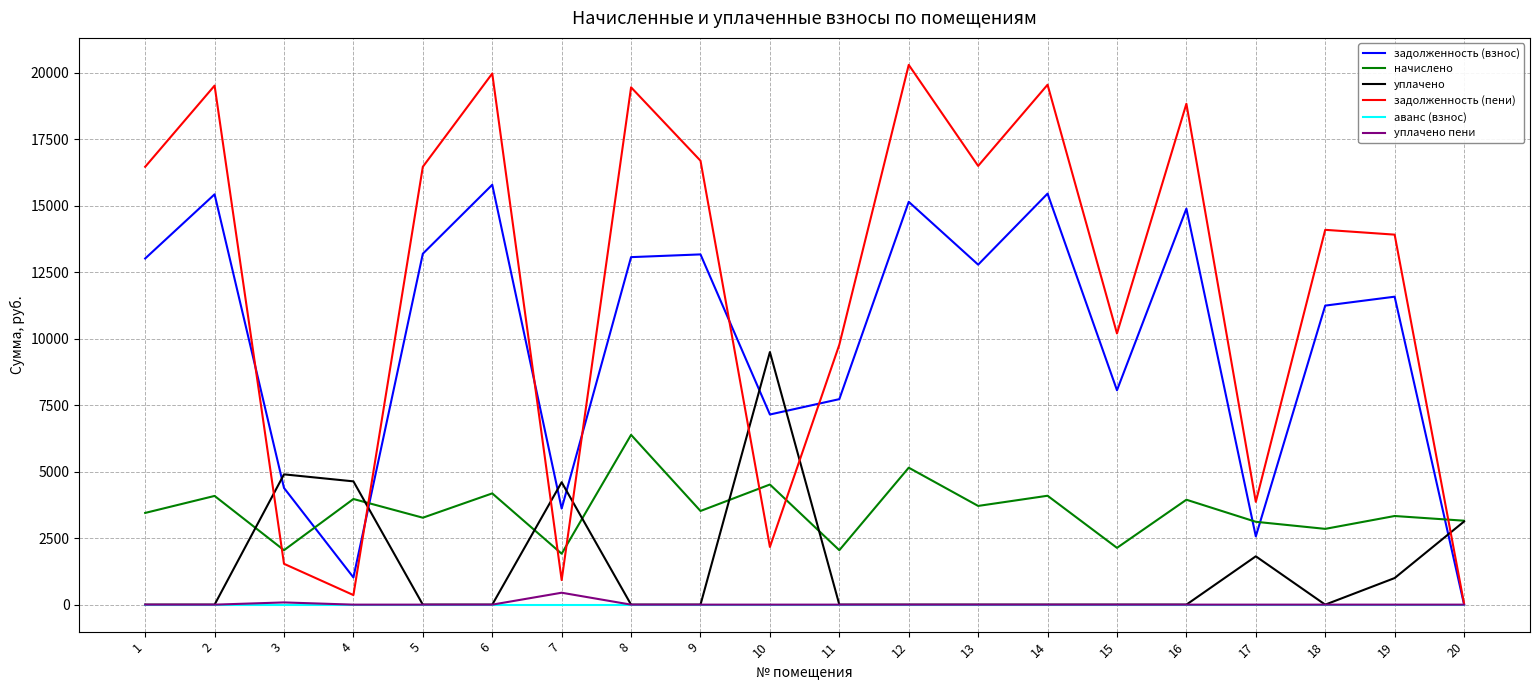

True or false: уплачено has a value of 0.0 at 14.

True